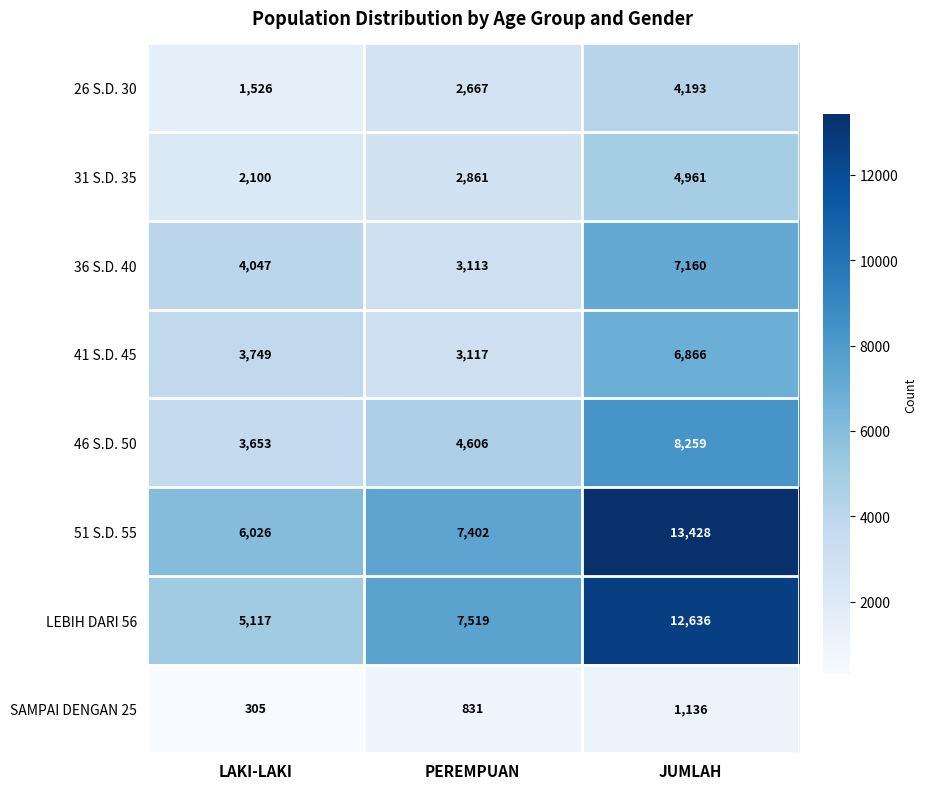

What is the total value across all series at JUMLAH?

58639